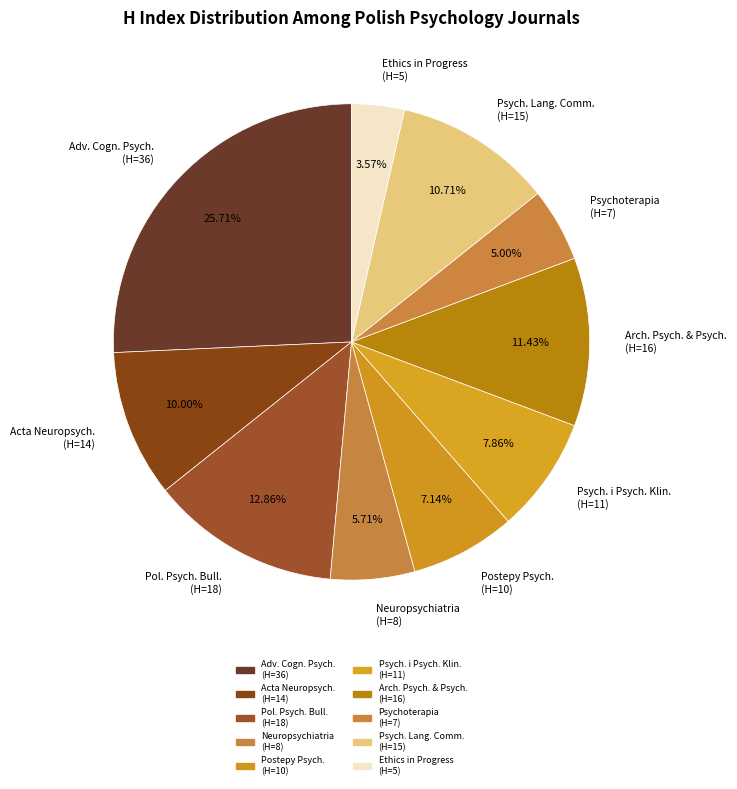

What is the smallest slice in the pie chart?

Ethics in Progress (H=5)